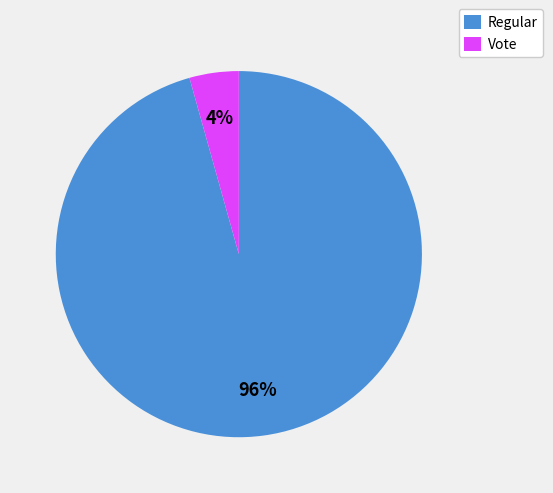

Between Vote and Regular, which is larger?

Regular